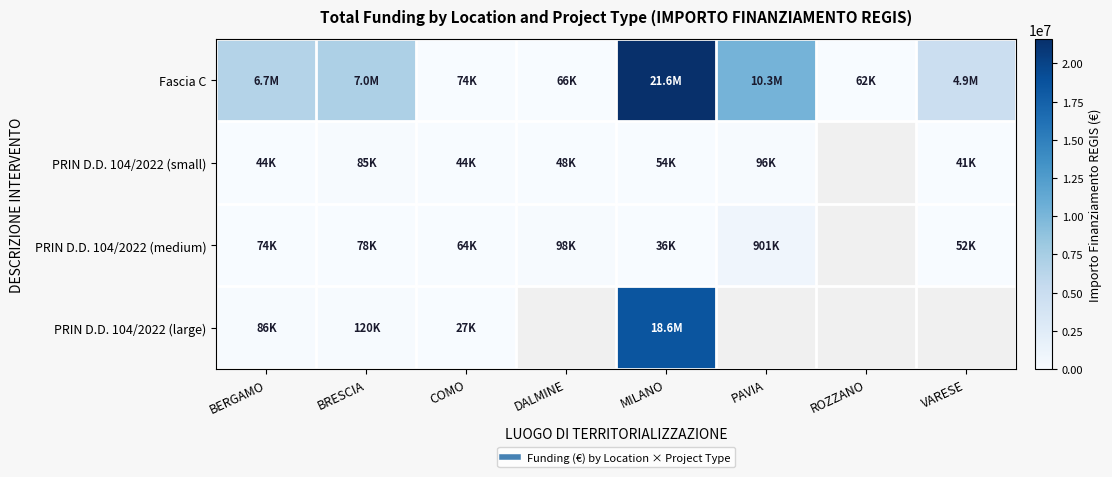

At which category is the sum across all series the highest?

MILANO